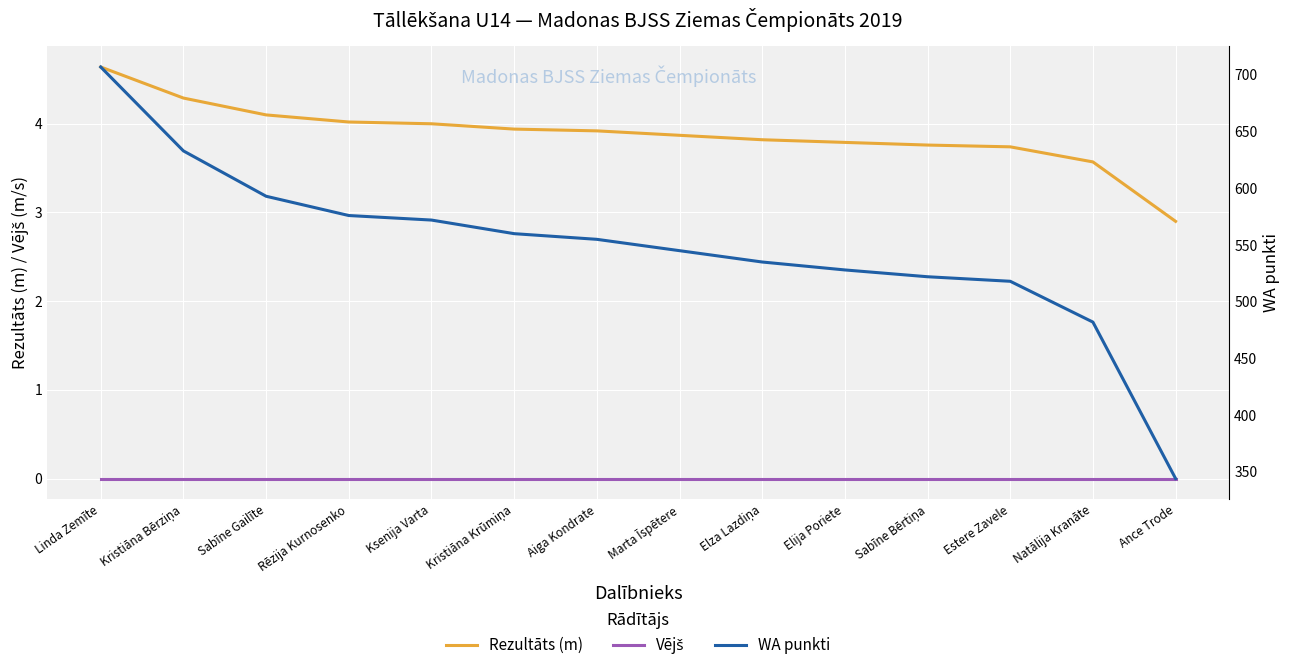

What is the greatest value displayed?

707.0